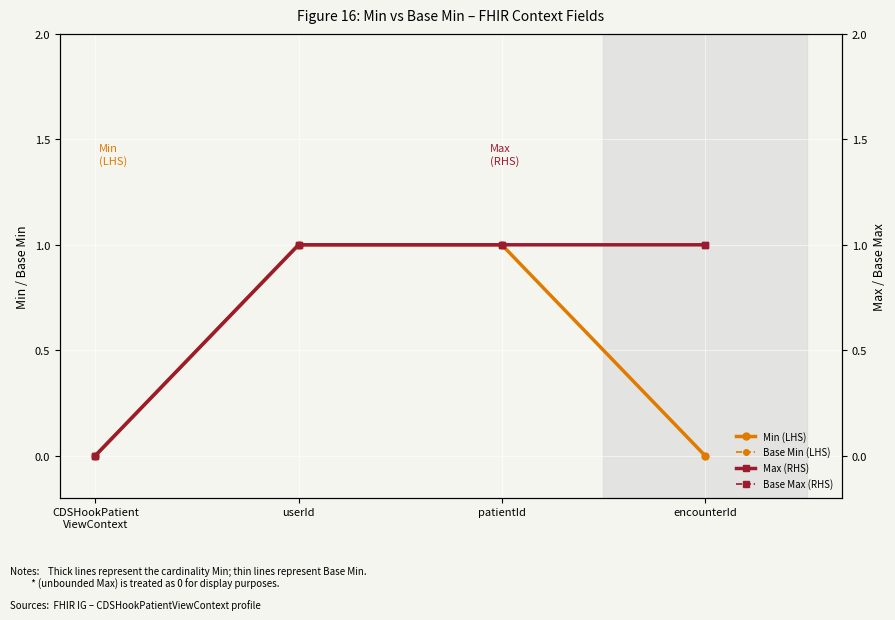

At which label is Base Min (LHS) closest to 0?

CDSHookPatient
ViewContext